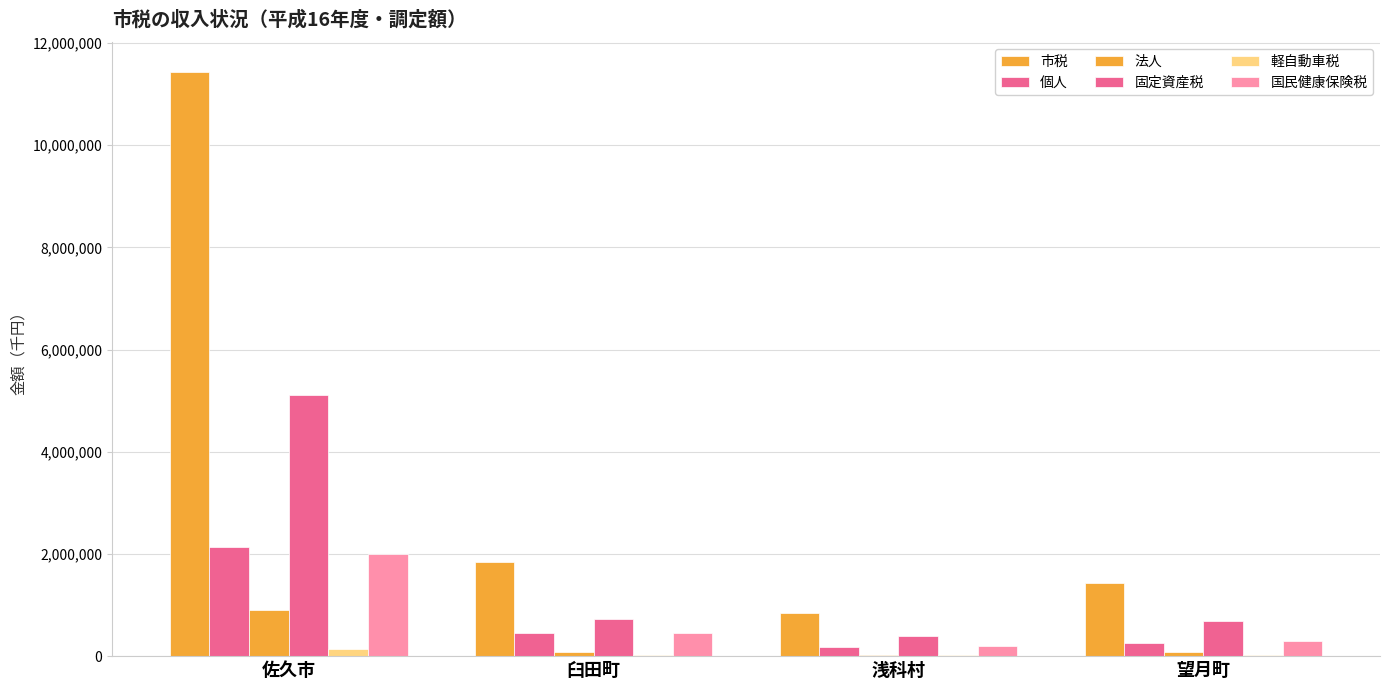

What is the sum of all 個人 values?

3010202